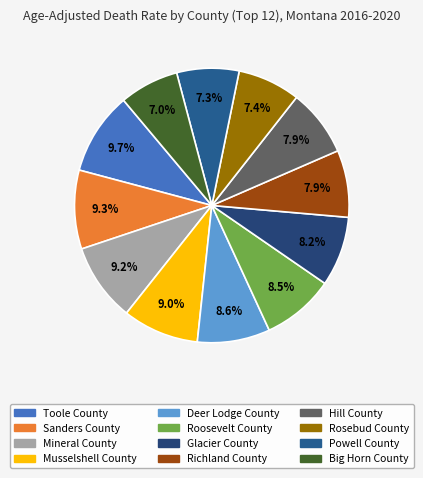

Which has a higher value, Deer Lodge County or Toole County?

Toole County